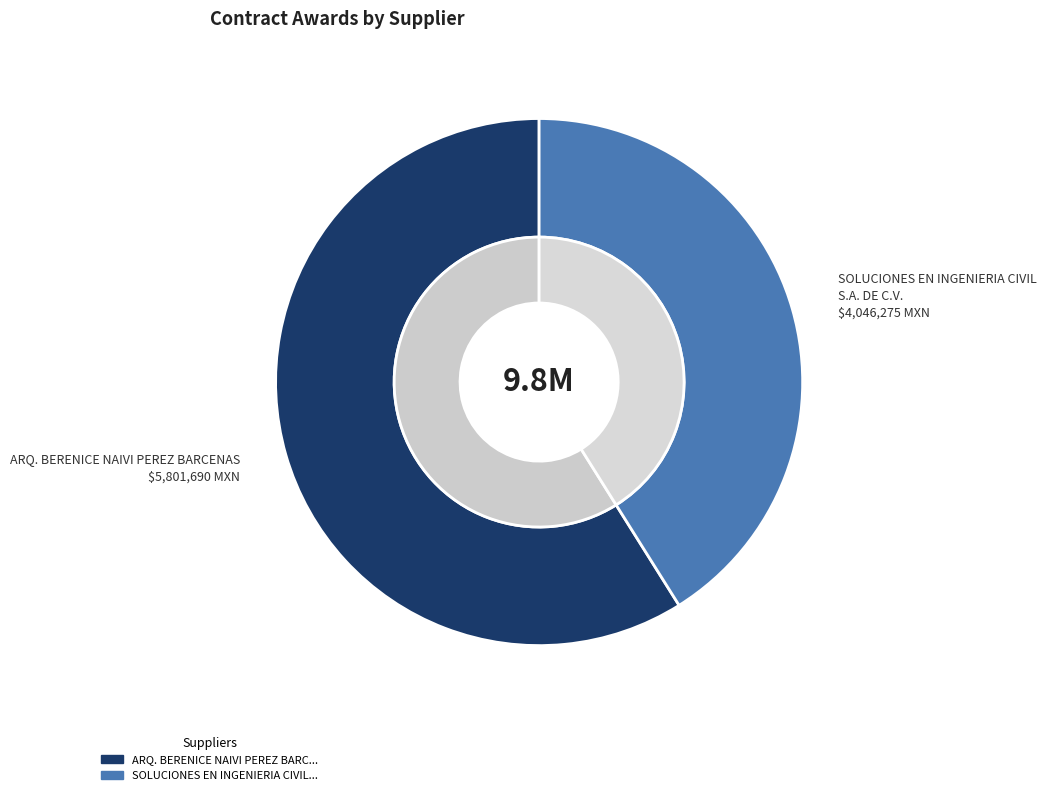

To the nearest percent, what is the combined percentage of ARQ. BERENICE NAIVI PEREZ BARCENAS and SOLUCIONES EN INGENIERIA CIVIL S.A. DE C.V.?

100%